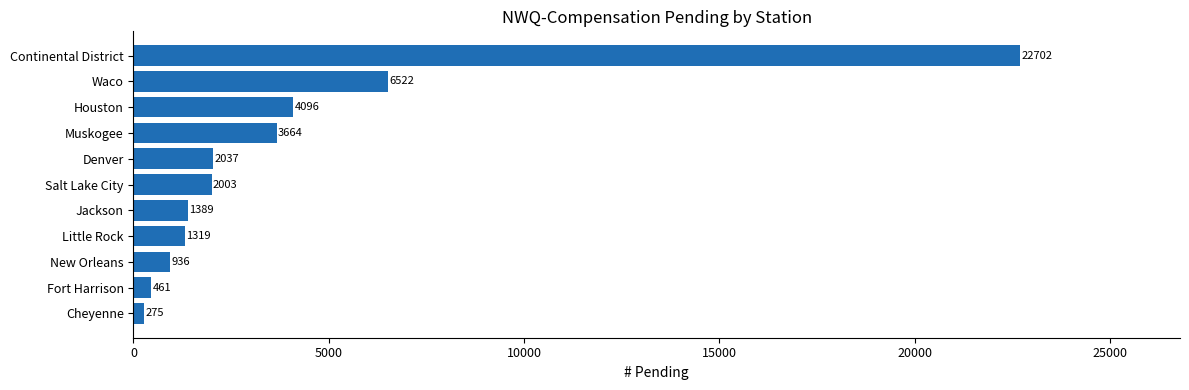

Are the bars horizontal?

Yes